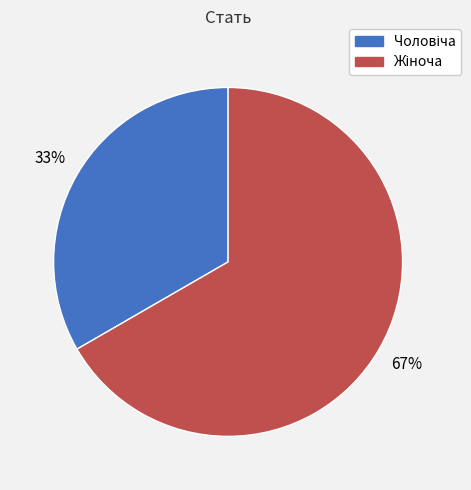

Is there a majority slice in this chart?

Yes